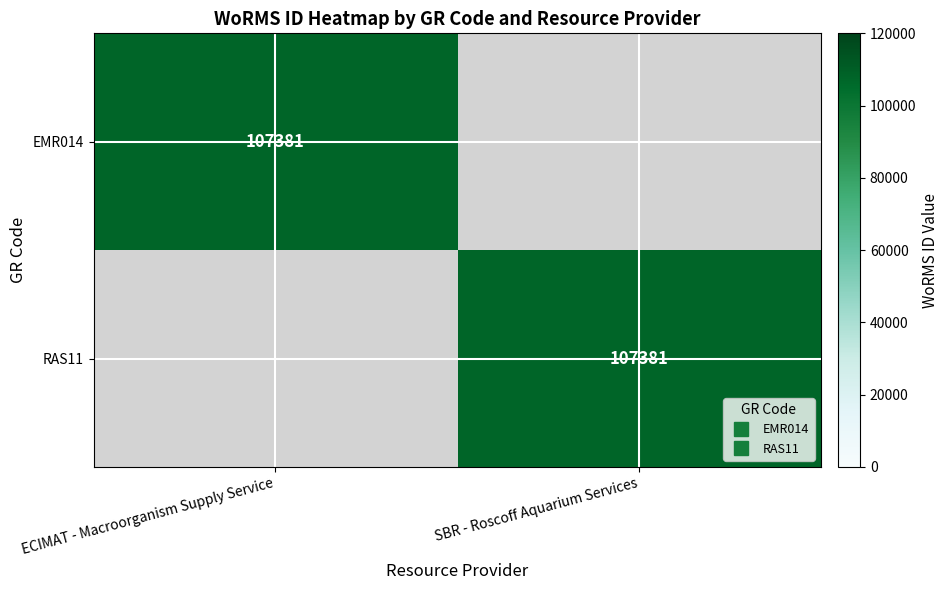

Is the value of EMR014 at ECIMAT - Macroorganism Supply Service greater than the value of RAS11 at ECIMAT - Macroorganism Supply Service?

Yes